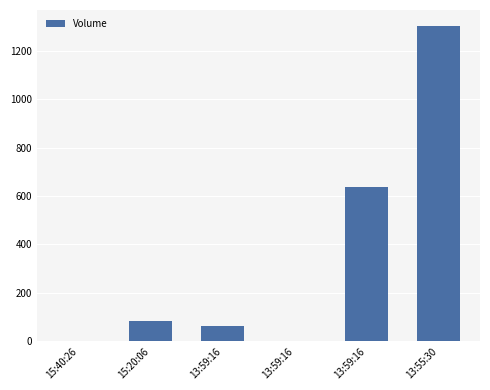

What is the sum of all values?

2089